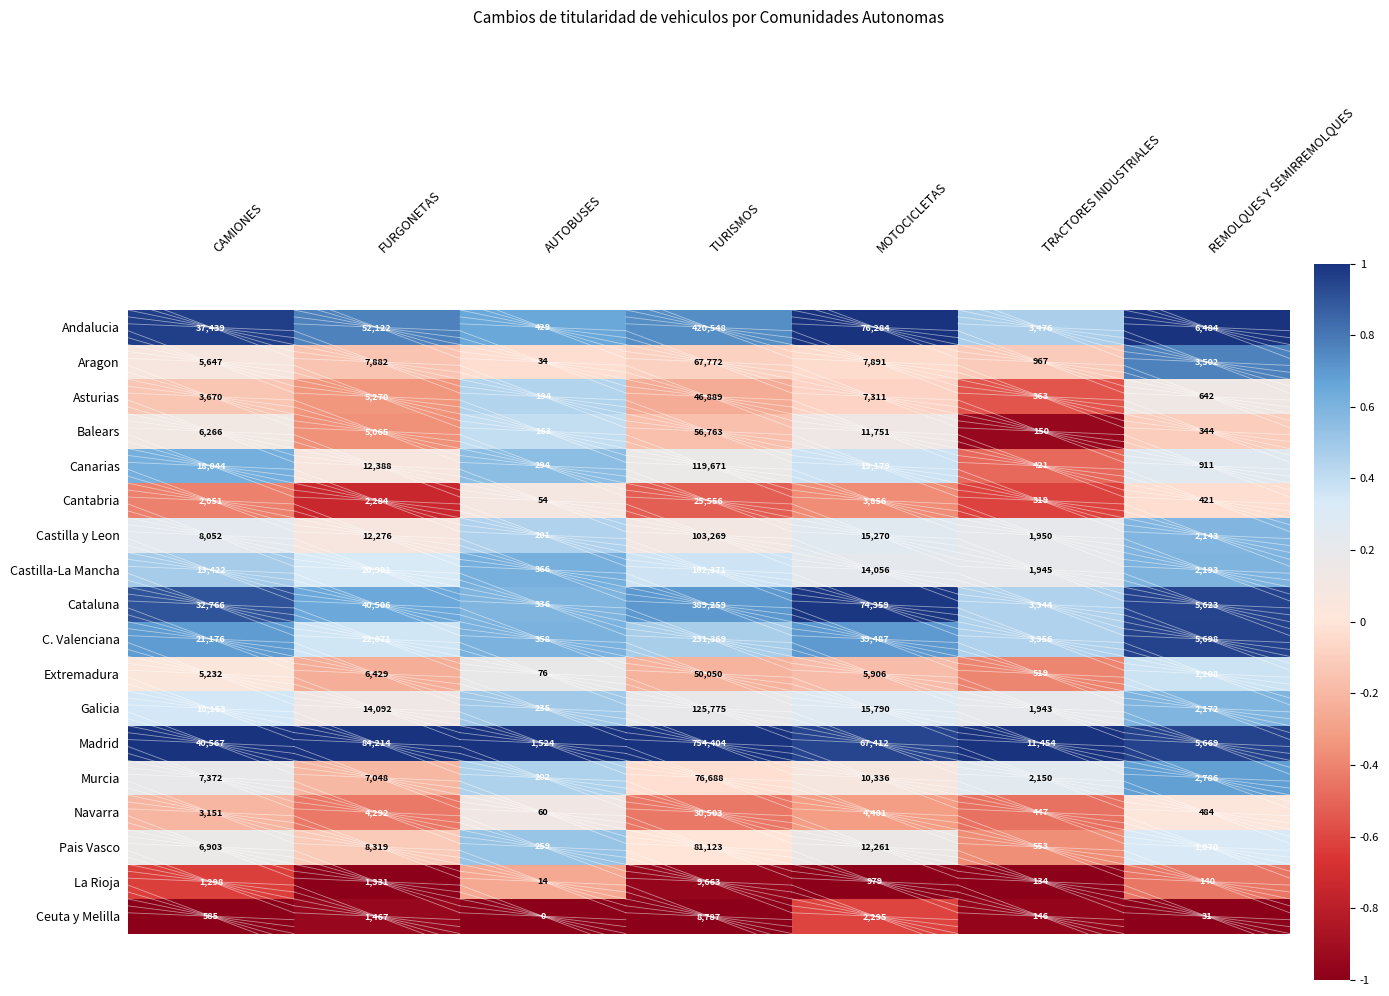

Which category has the highest value across all series?

TURISMOS